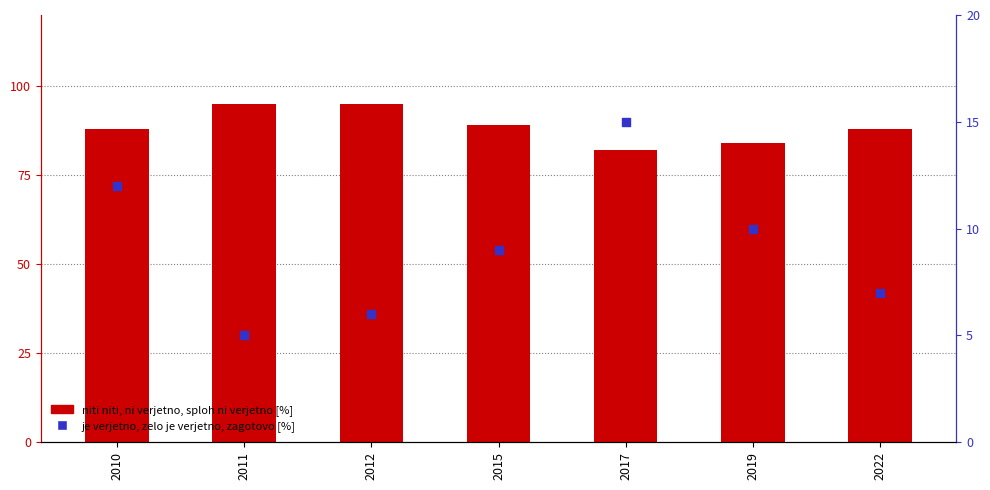

Which series contains the highest Y value?

niti niti, ni verjetno, sploh ni verjetno [%]